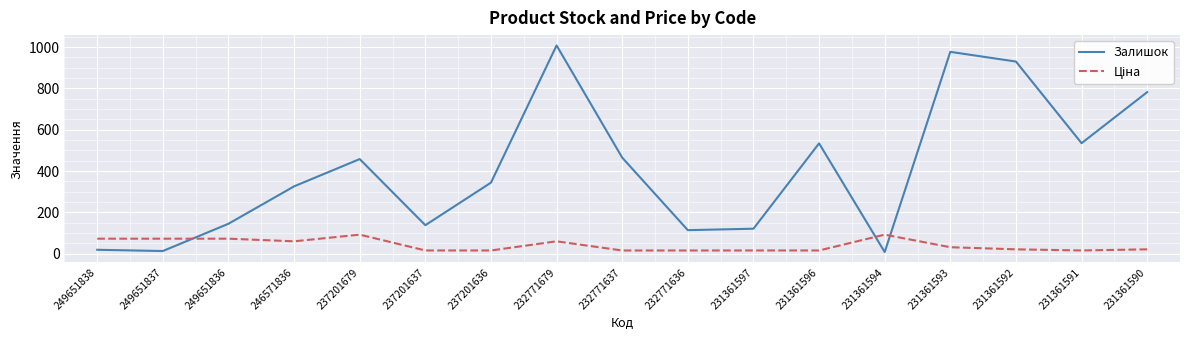

What is the maximum value for Залишок?

1008.0